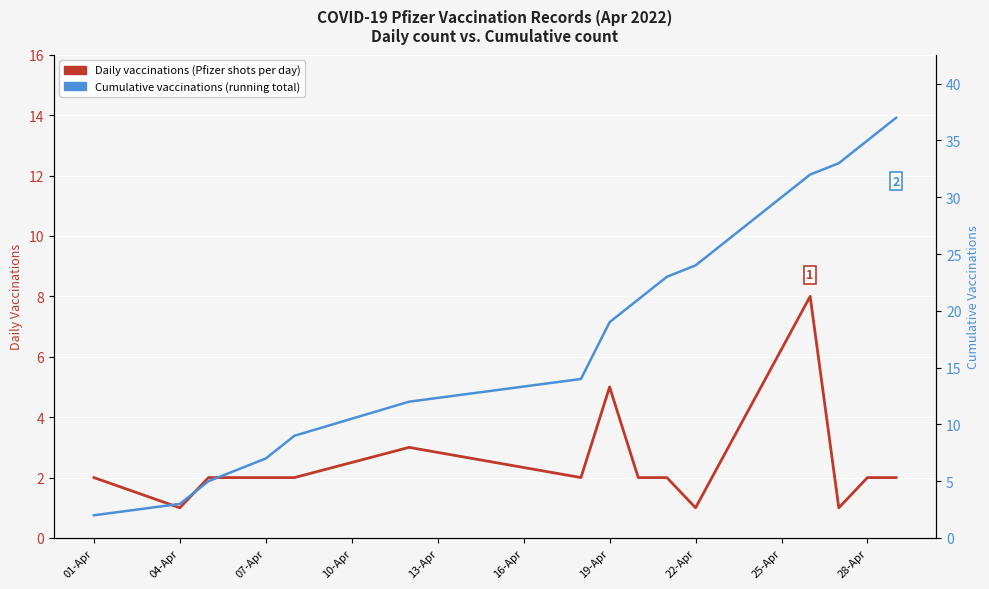

What is the value of the Cumulative vaccinations point at the 4th from the left?

7